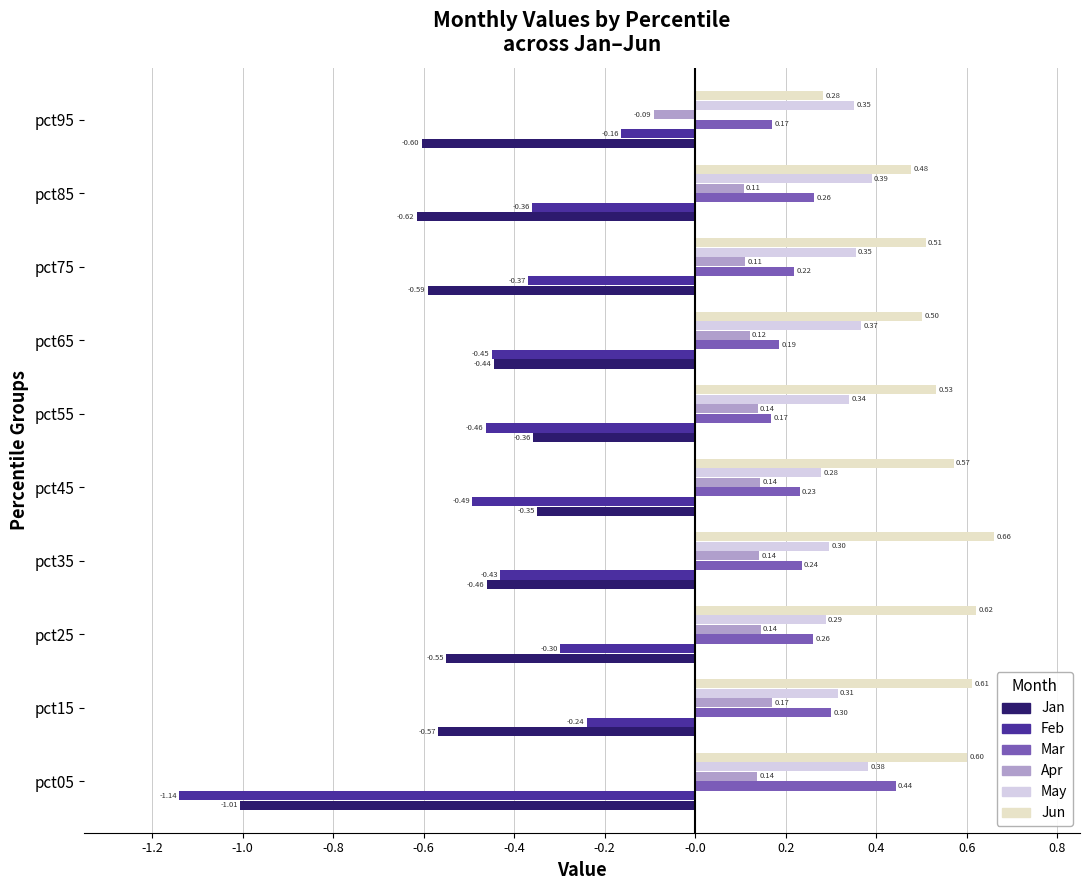

At which category is the sum across all series the highest?

pct15